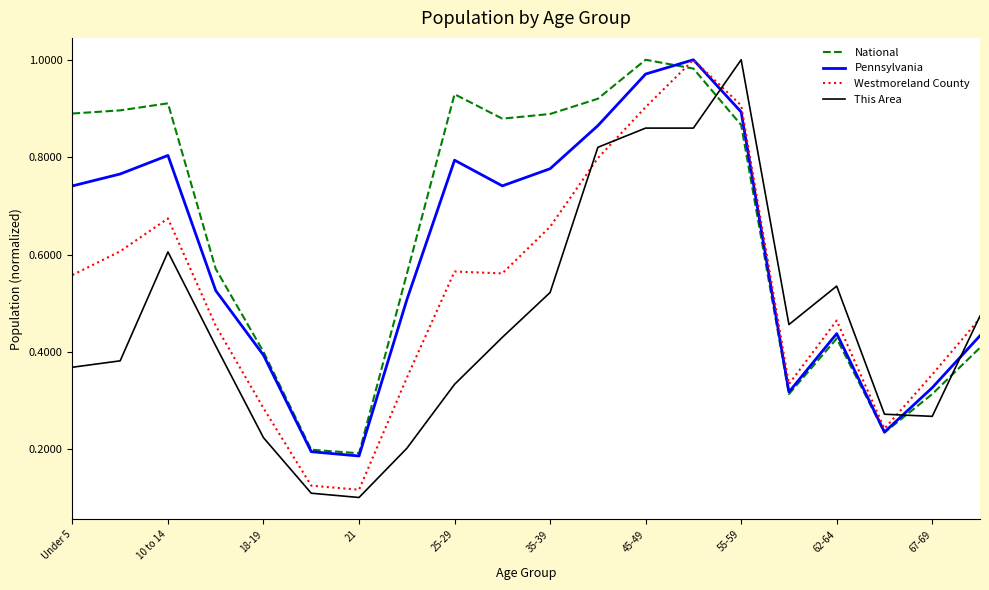

Which series has the largest total across all categories?

National